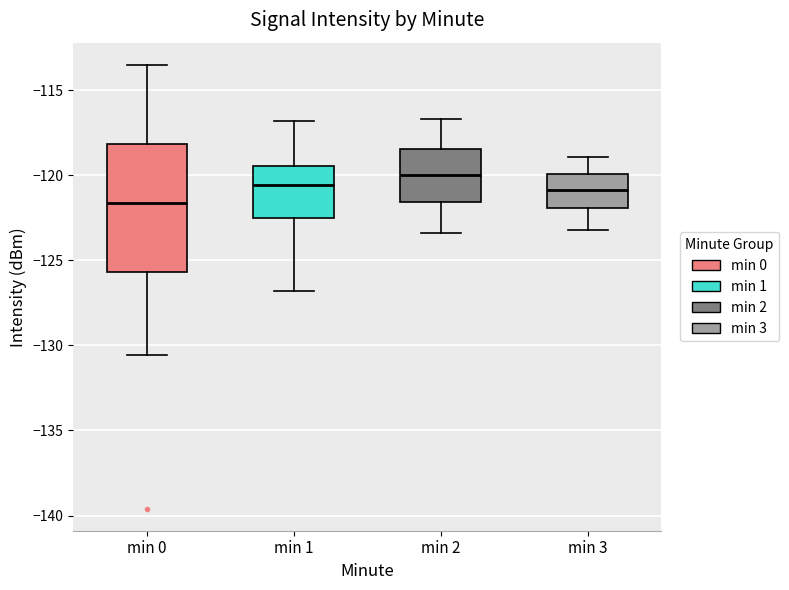

Which box's median line is the highest?

min 2